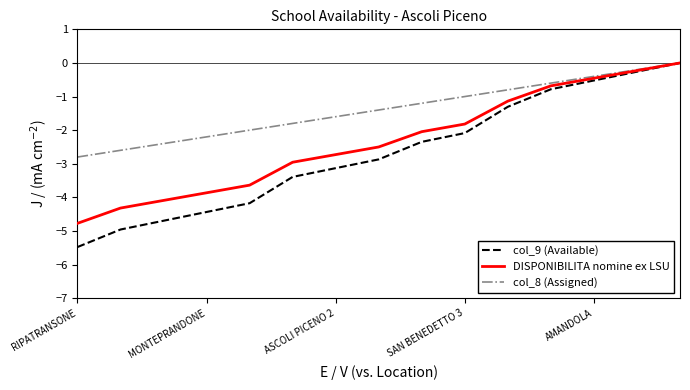

Which series has the widest spread of values?

col_9 (Available)